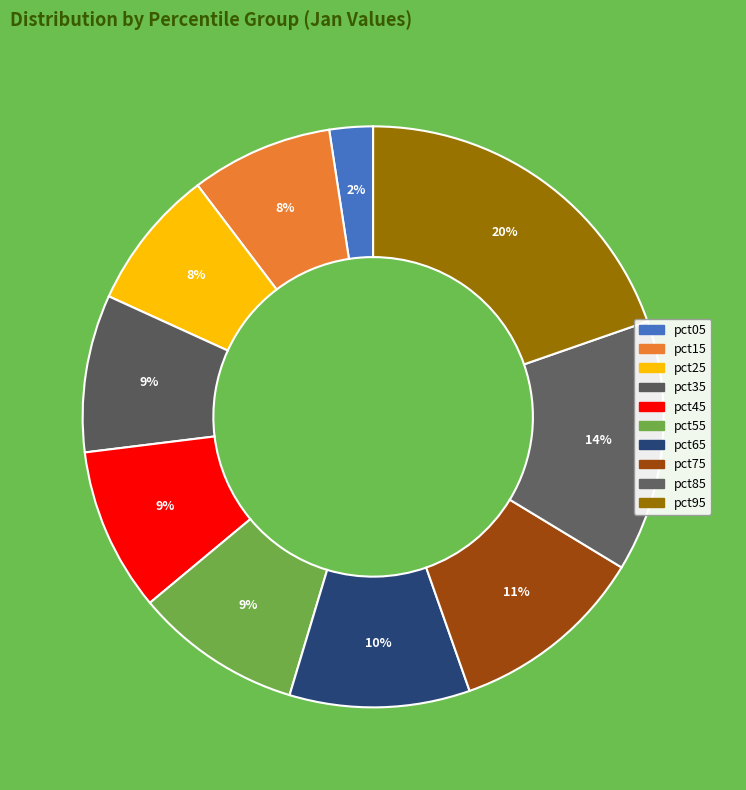

How many slices are in this pie chart?

10